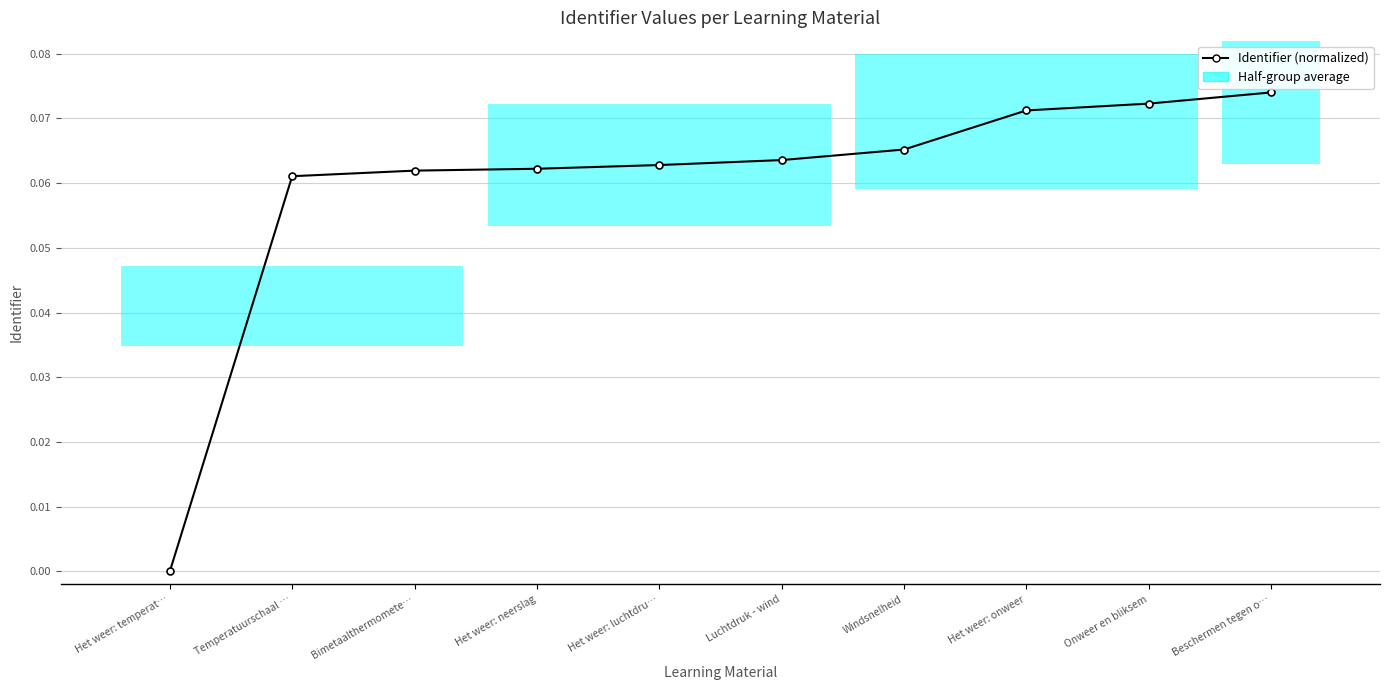

What is the label of the 10th point from the right?

Het weer: temperat…